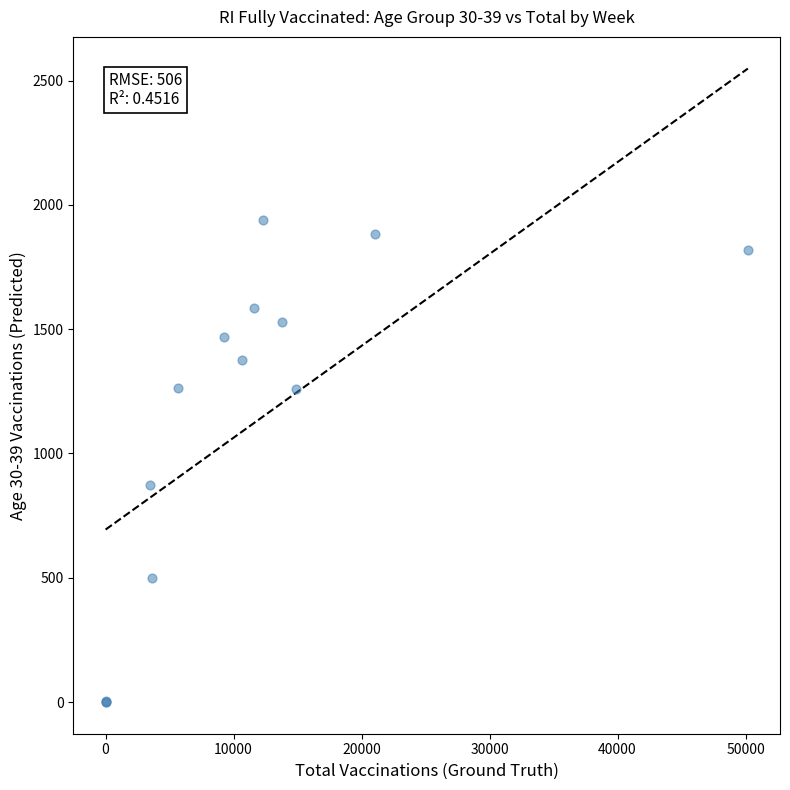

What Y value in the scatter plot is closest to 968?

874